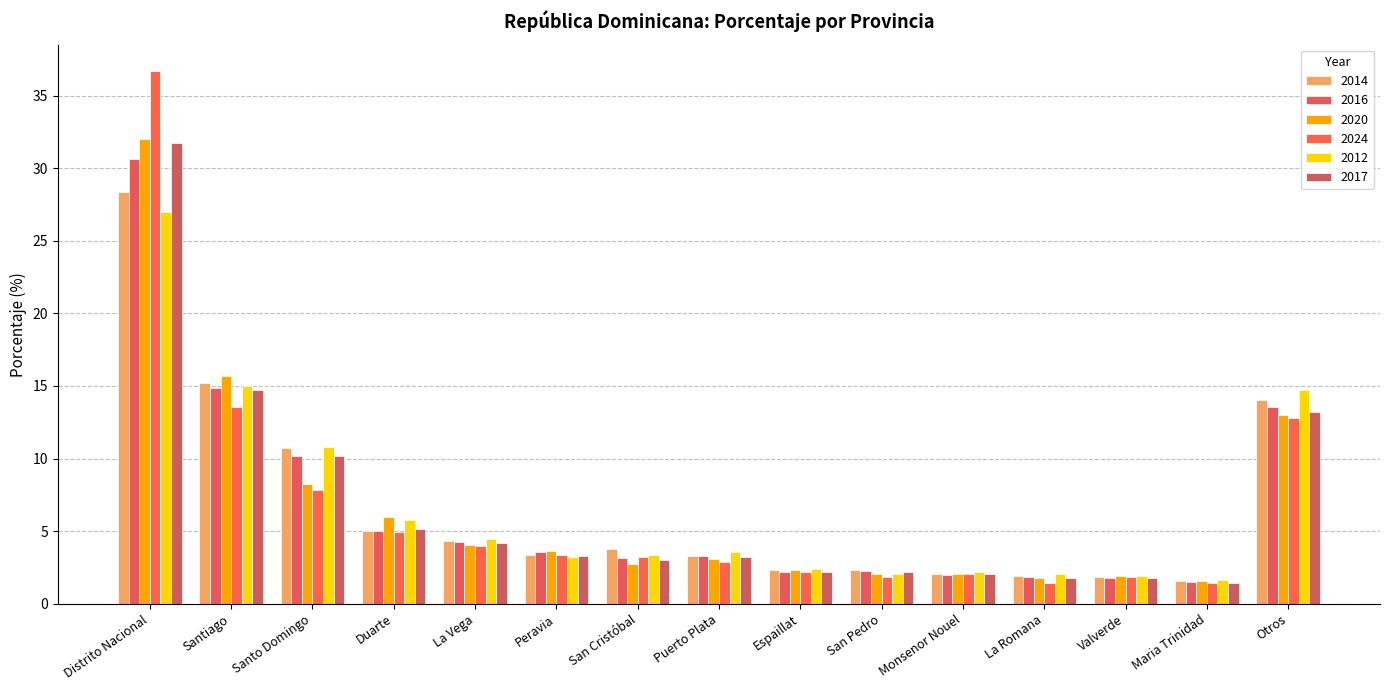

Where does the 2017 series first go above 3?

Distrito Nacional